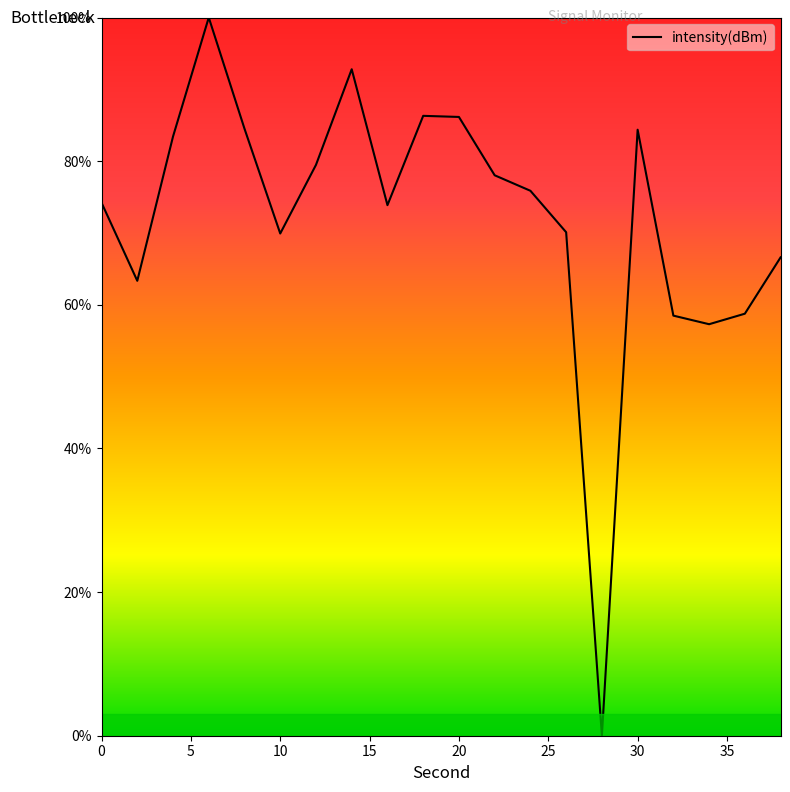

How many interior local valleys (lower than both neighbors) does the data have?

5